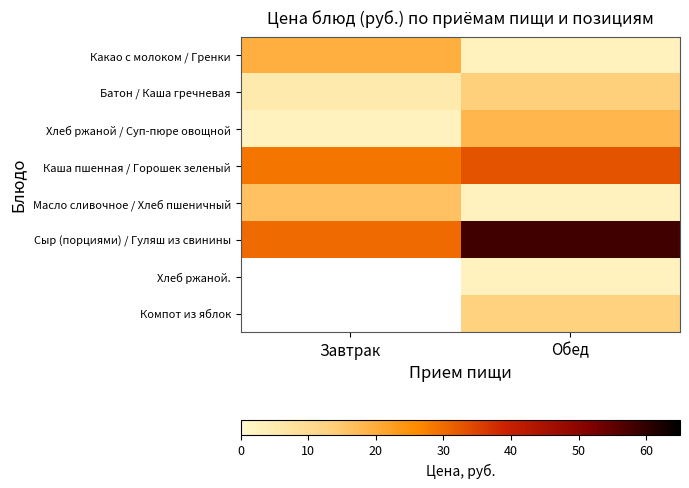

Is it true that Масло сливочное / Хлеб пшеничный equals 0.6 at Обед?

False